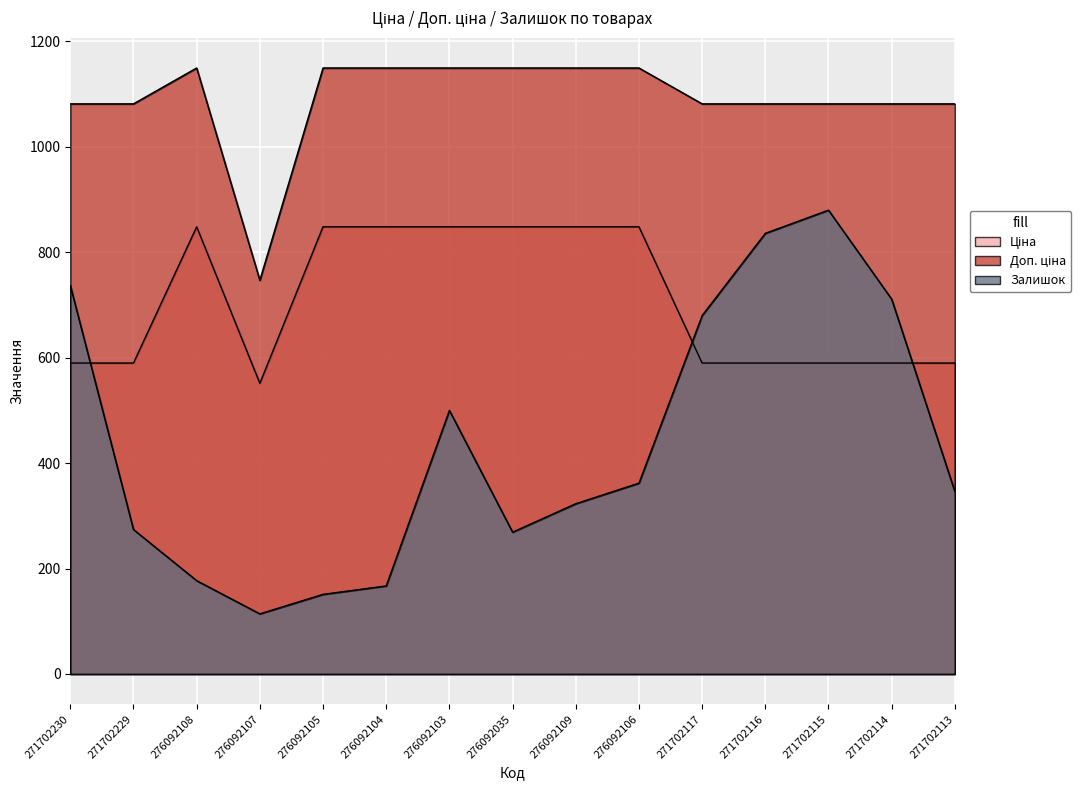

Is the value of Ціна at 276092106 greater than the value of Доп. ціна at 271702115?

No